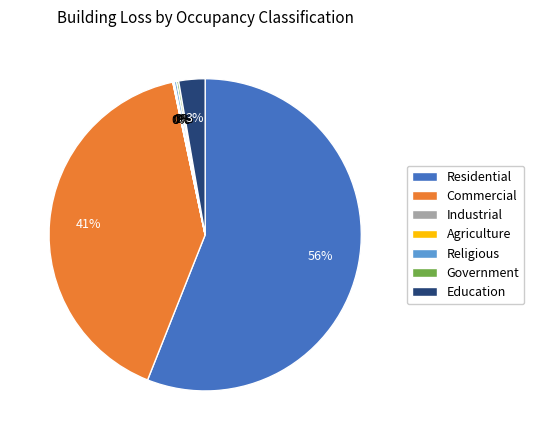

To the nearest percent, what is the difference between the largest and smallest slice percentages?

56%